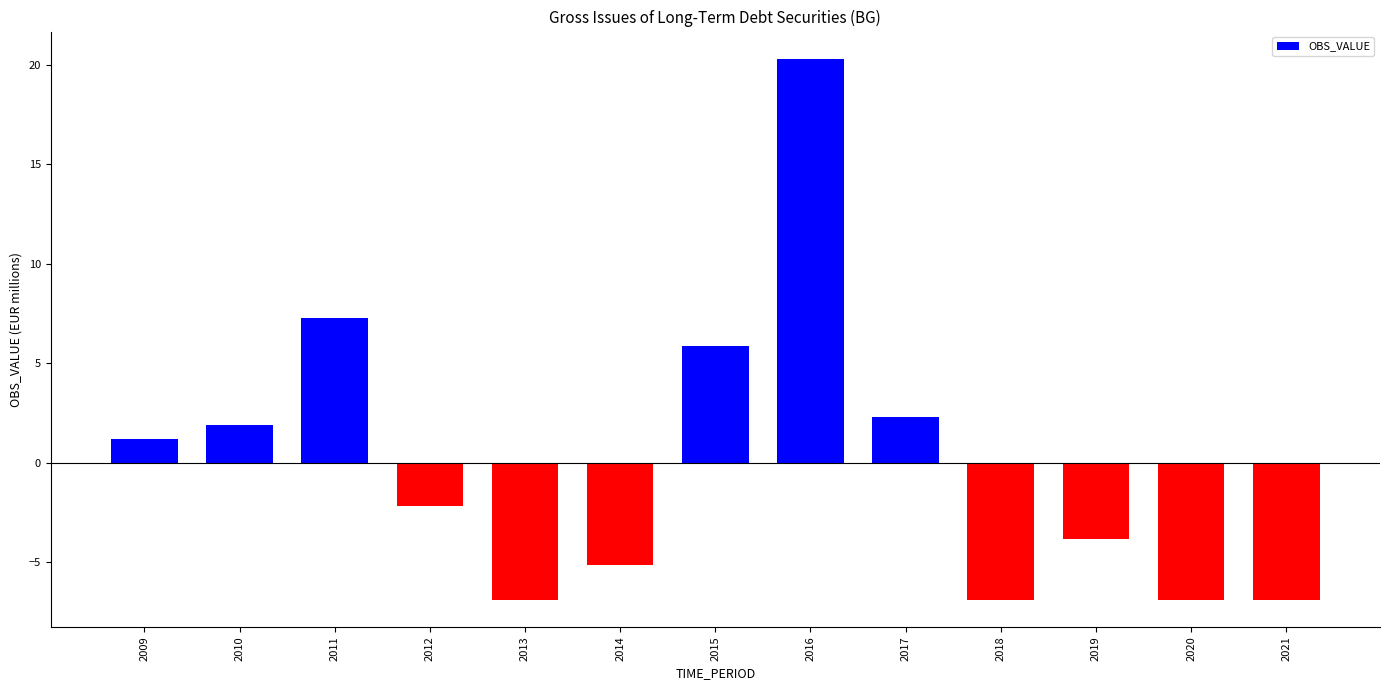

Where does the data first go above -2?

2009